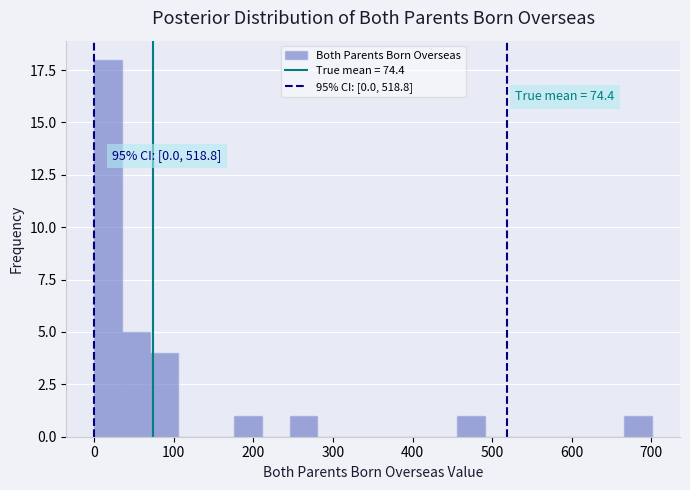

Read against the x-axis, roughly where is the centre of the tallest bar?

20